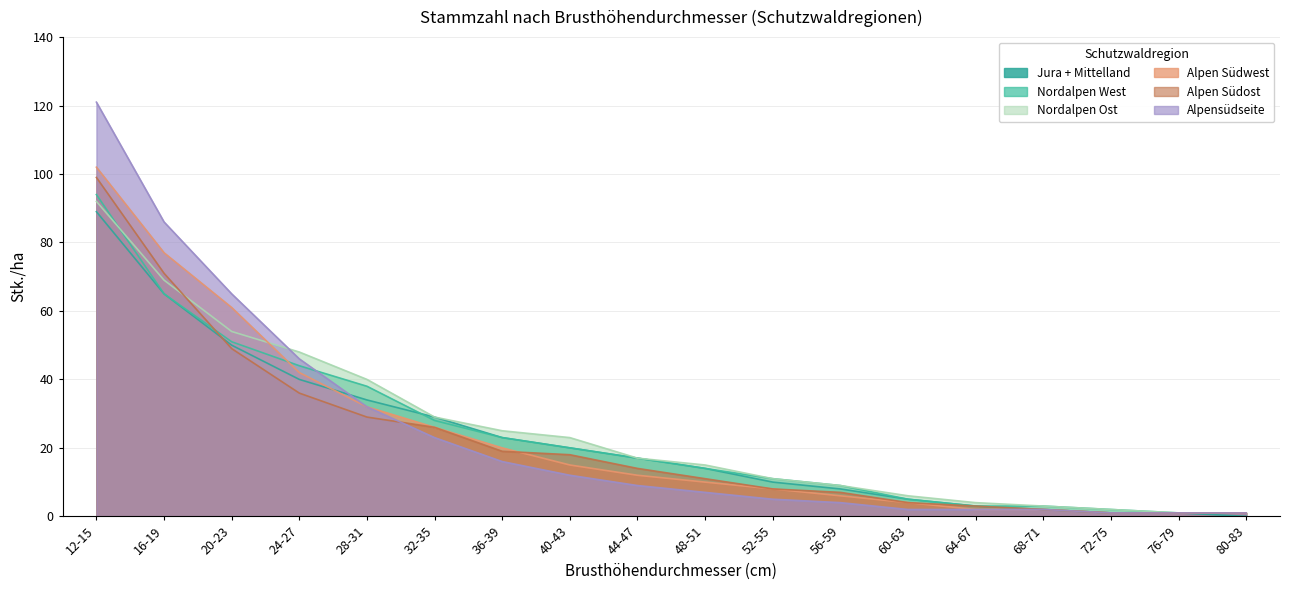

Which series has the largest total across all categories?

Nordalpen Ost